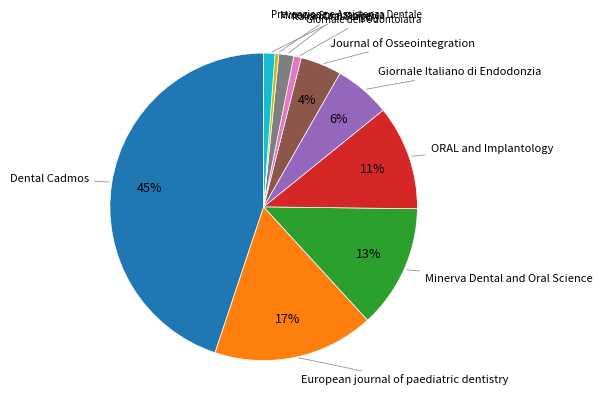

Is there any slice that represents more than half of the pie?

No